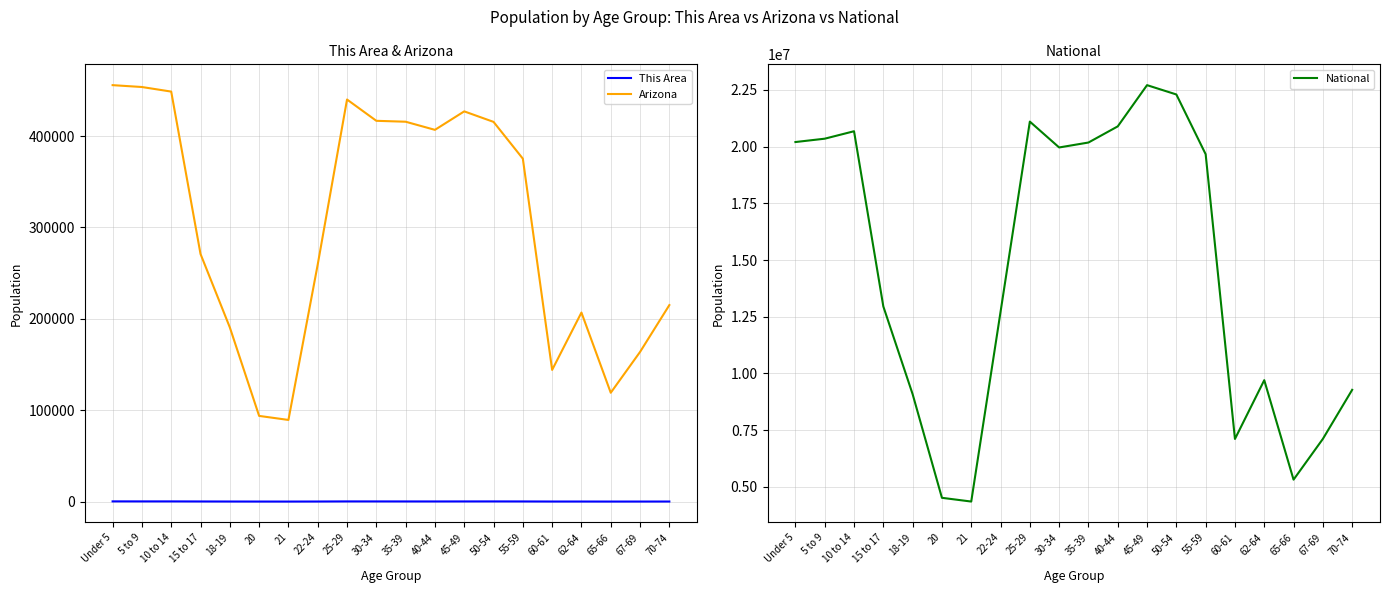

Which series has the largest total across all categories?

National